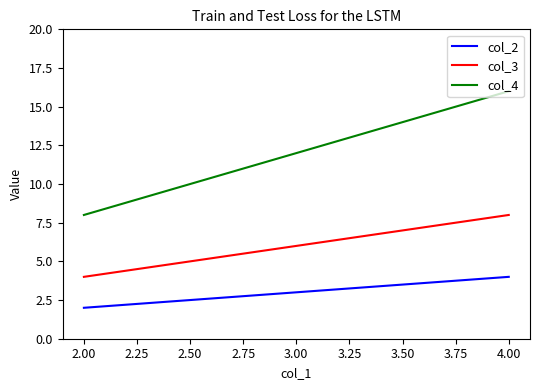

Does the chart display data point markers on the line(s)?

No